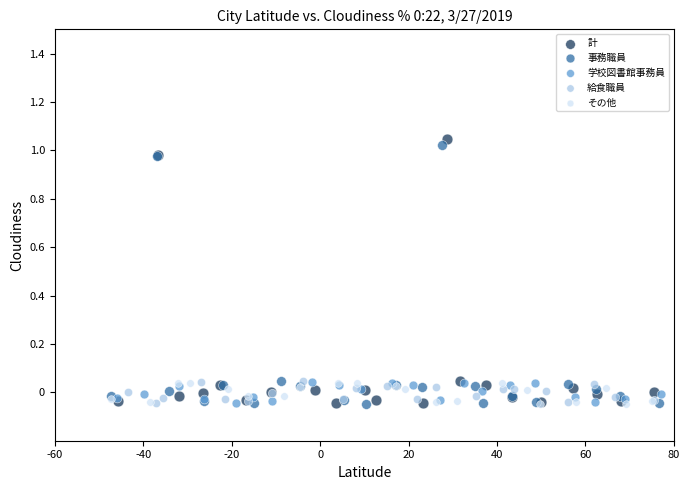

Which series has the largest Y range (max minus min)?

計